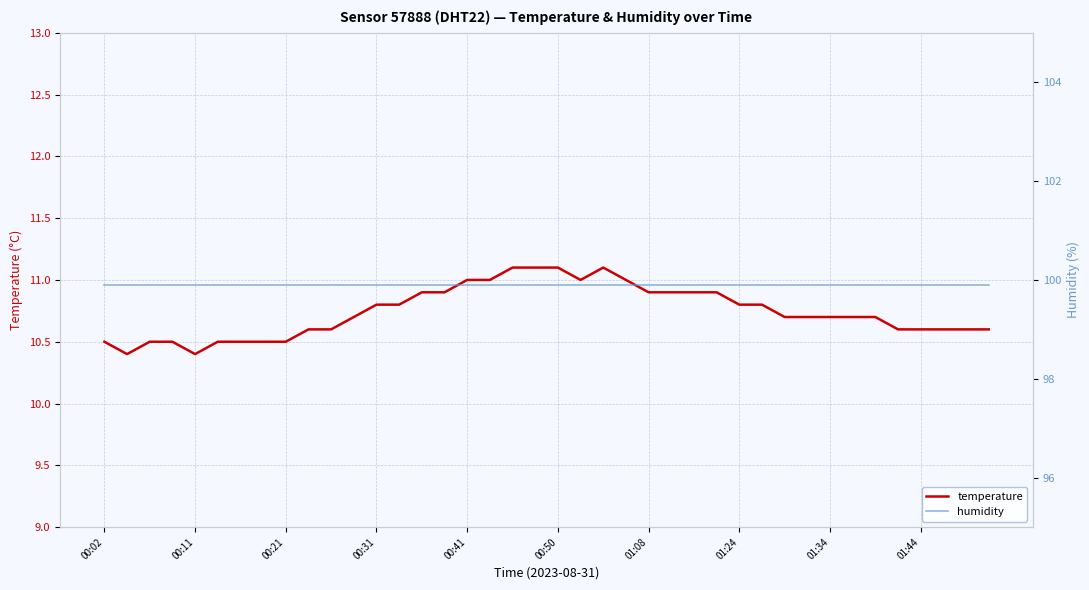

The temperature series shows 4.2 at 01:44. True or false?

False